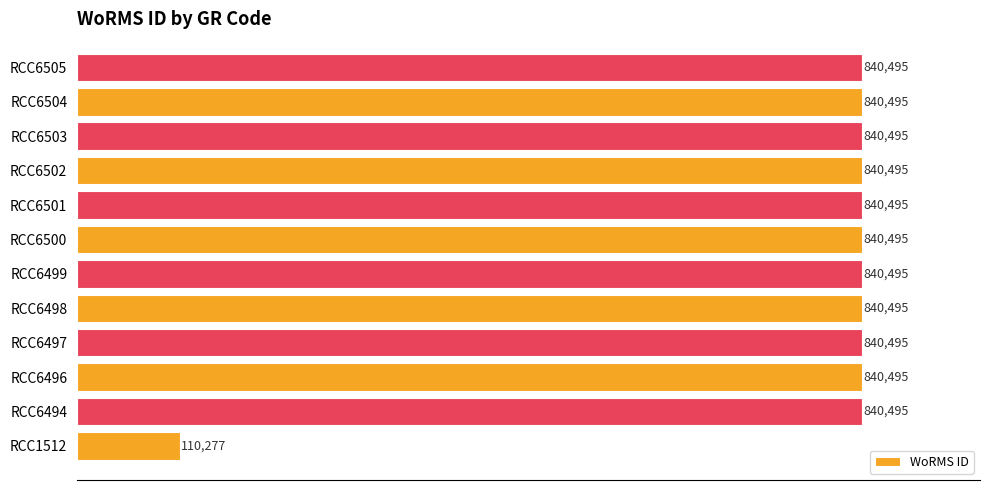

The chart shows a value of 840495 at RCC6504. True or false?

True